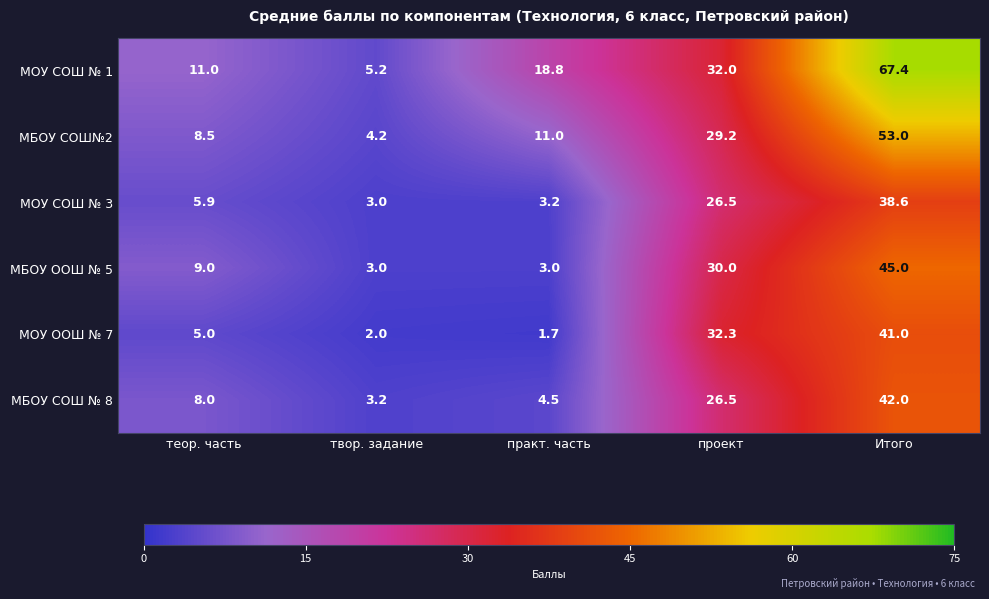

Reading left to right, what are all the values shown in this chart?

МОУ СОШ № 1: теор. часть=11.0	твор. задание=5.2	практ. часть=18.8	проект=32.0	Итого=67.4
МБОУ СОШ№2: теор. часть=8.5	твор. задание=4.2	практ. часть=11.0	проект=29.2	Итого=53.0
МОУ СОШ № 3: теор. часть=5.9	твор. задание=3.0	практ. часть=3.2	проект=26.5	Итого=38.6
МБОУ ООШ № 5: теор. часть=9.0	твор. задание=3.0	практ. часть=3.0	проект=30.0	Итого=45.0
МОУ ООШ № 7: теор. часть=5.0	твор. задание=2.0	практ. часть=1.7	проект=32.3	Итого=41.0
МБОУ СОШ № 8: теор. часть=8.0	твор. задание=3.2	практ. часть=4.5	проект=26.5	Итого=42.0